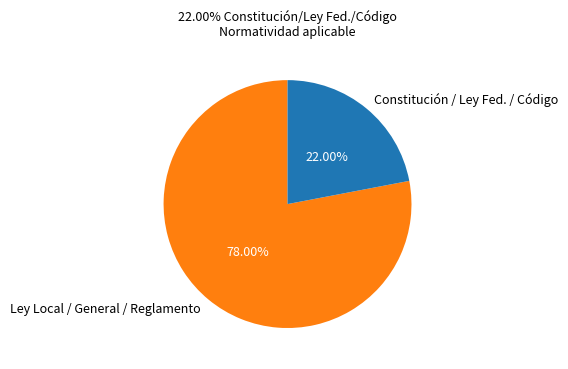

What is the ratio of the value at Ley Local / General / Reglamento to the value at Constitución / Ley Fed. / Código?

3.5